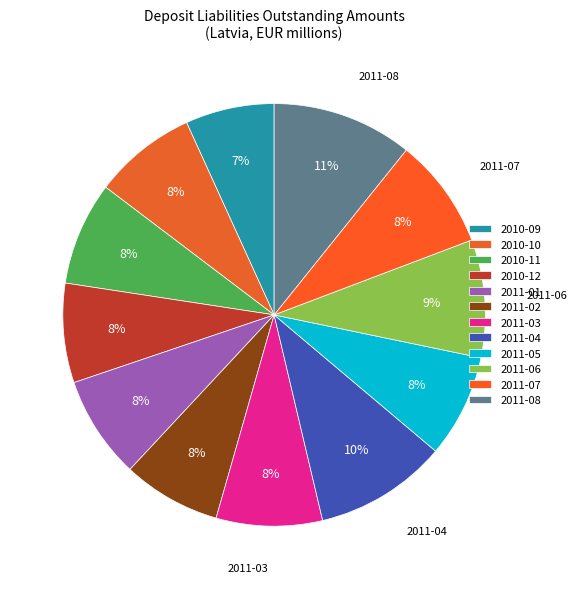

How many segments does this pie chart have?

12